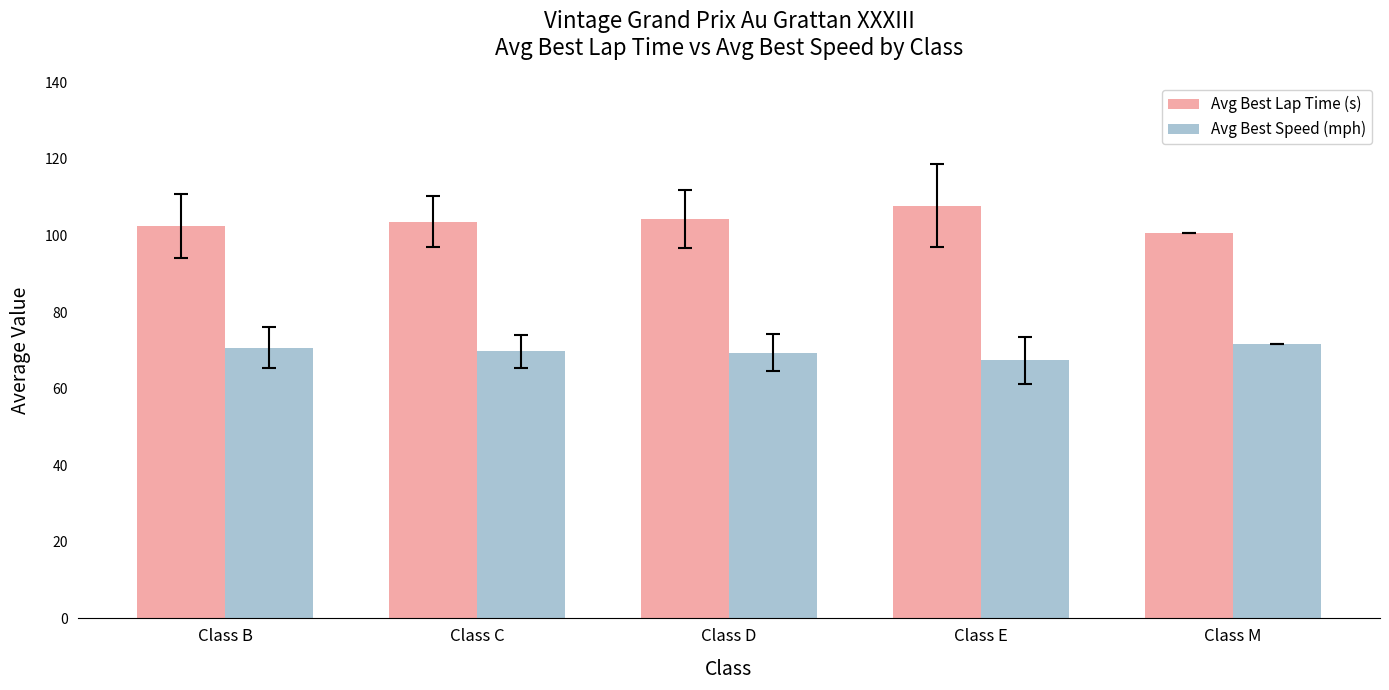

What is the difference between the maximum and minimum values in the Avg Best Speed (mph) series?

4.1